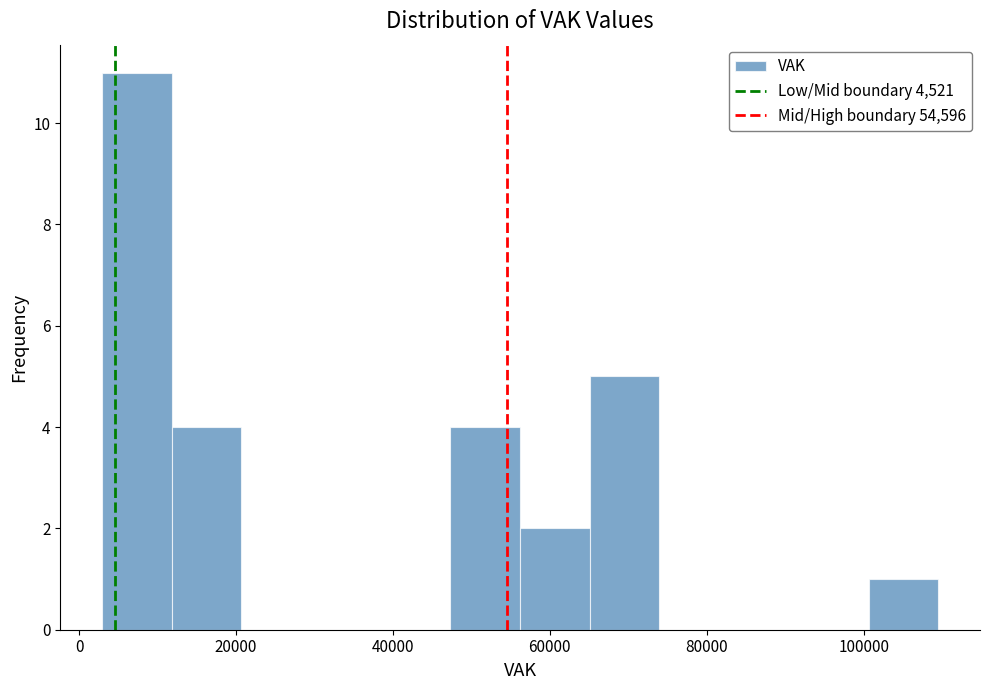

Reading left to right, transcribe this chart: for each bar, give the range it covers on the x-axis and its height. Neither the bar edges nor the heights are printed on the chart, so give them approximately, as read against the axes.

2000 to 12000: 11
12000 to 20000: 4
20000 to 30000: 0
30000 to 38000: 0
38000 to 48000: 0
48000 to 56000: 4
56000 to 66000: 2
66000 to 74000: 5
74000 to 82000: 0
82000 to 92000: 0
92000 to 100000: 0
100000 to 110000: 1